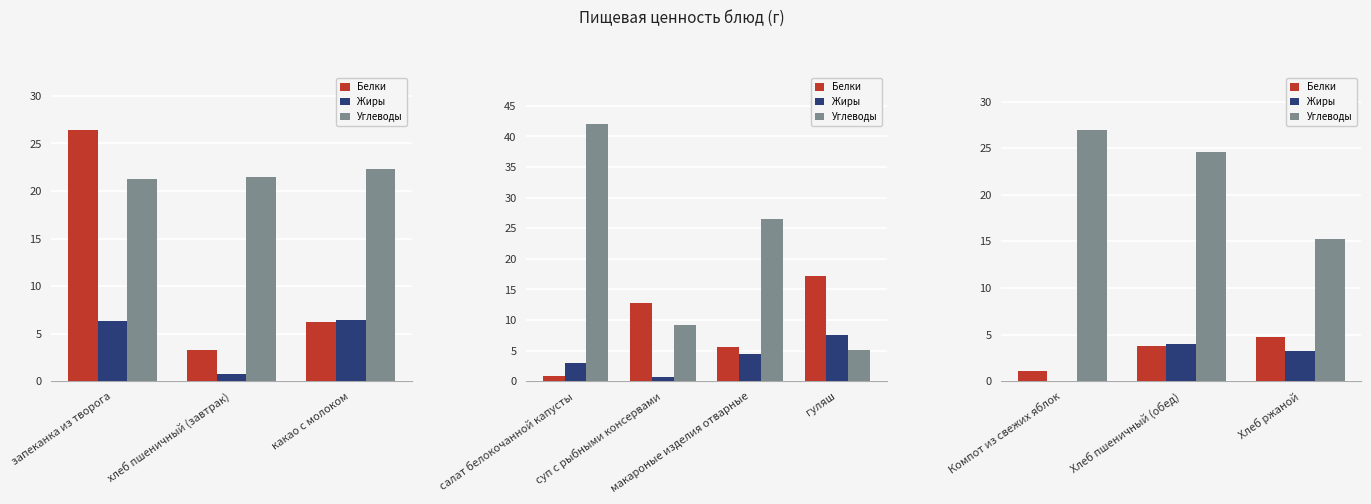

Which series has the widest spread of values?

Углеводы